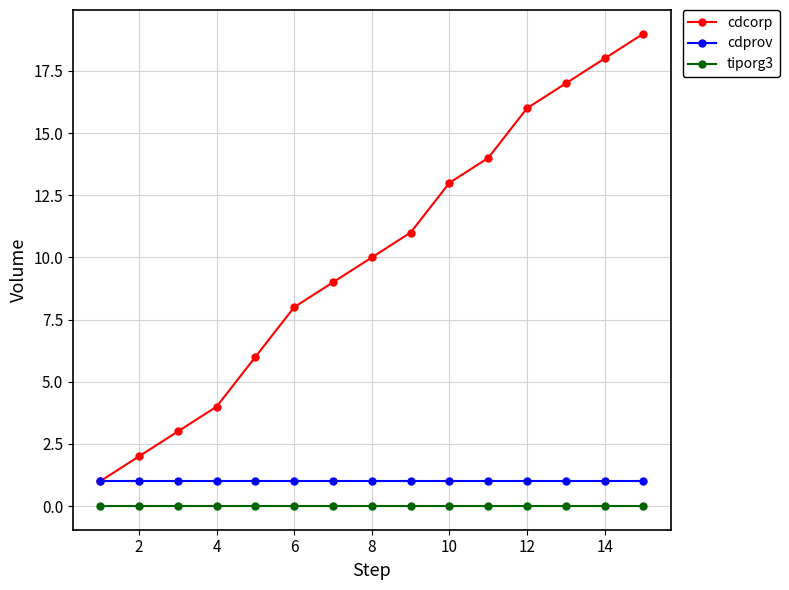

What are all the series names shown in the legend?

cdcorp, cdprov, tiporg3